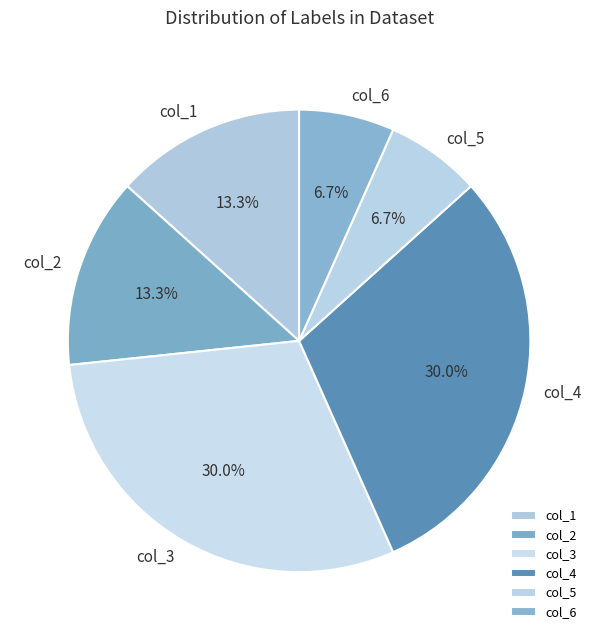

To the nearest percent, what is the combined percentage of col_1 and col_5?

20%